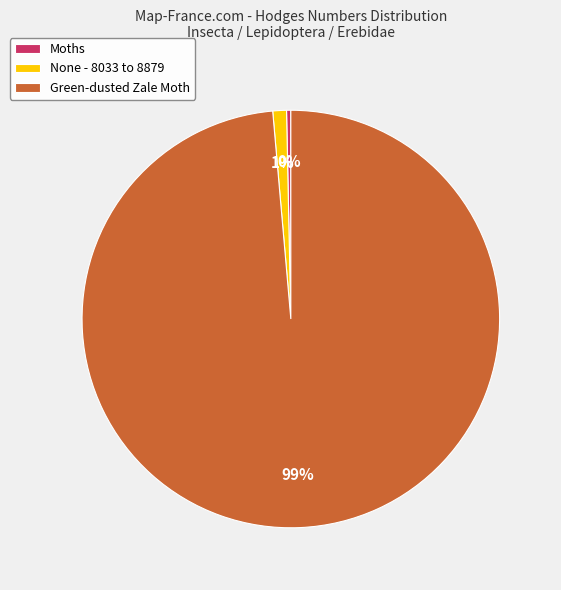

How many segments does this pie chart have?

3